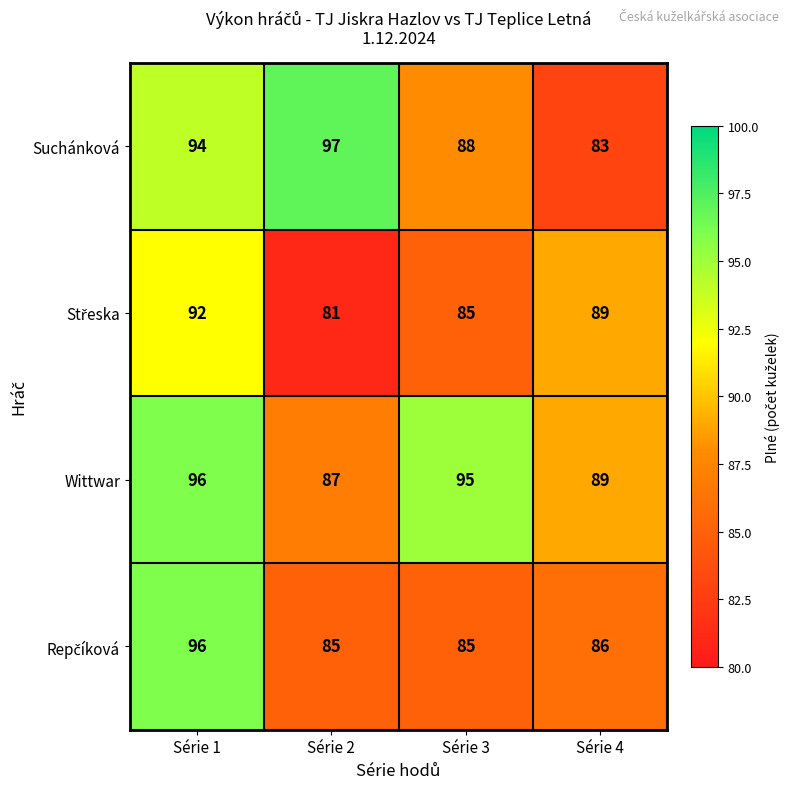

What is the greatest value displayed?

97